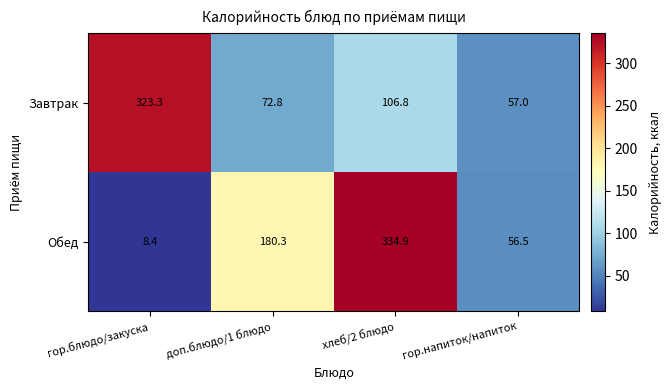

Which label corresponds to the largest value in the chart?

хлеб/2 блюдо